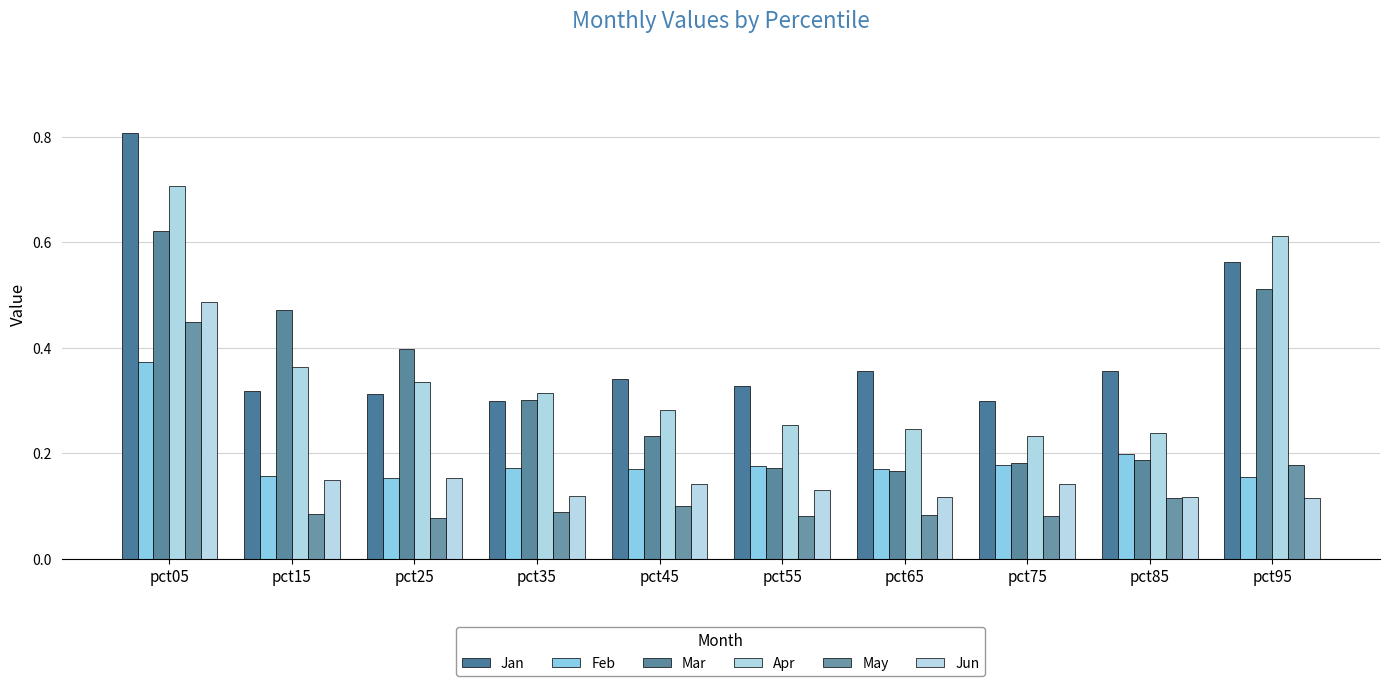

Does the chart contain any negative values?

No